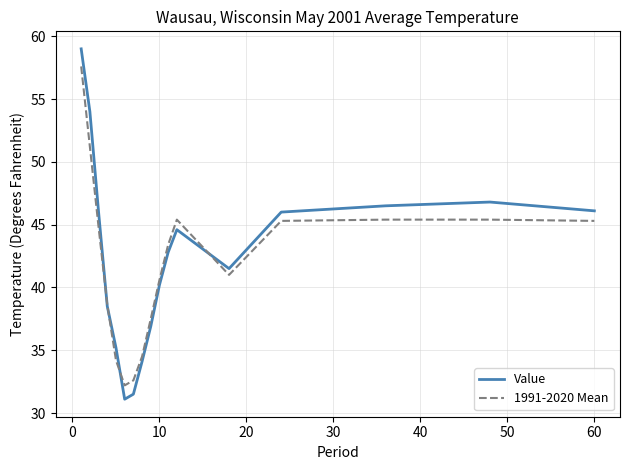

Rank the series by their maximum value, from lowest to highest.

1991-2020 Mean, Value